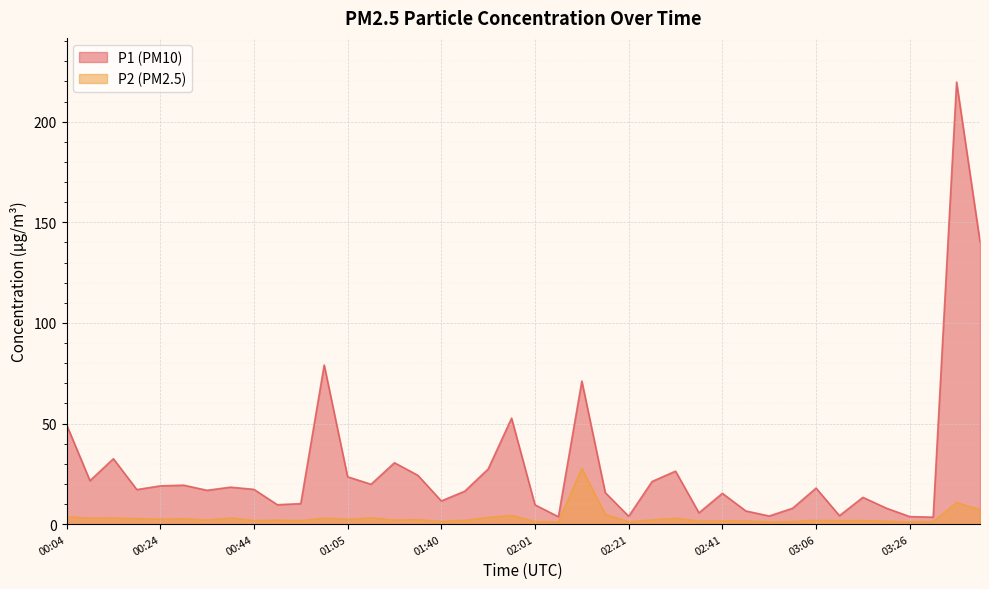

What is the sum of the P2 values at 00:19 and 03:11?

4.4